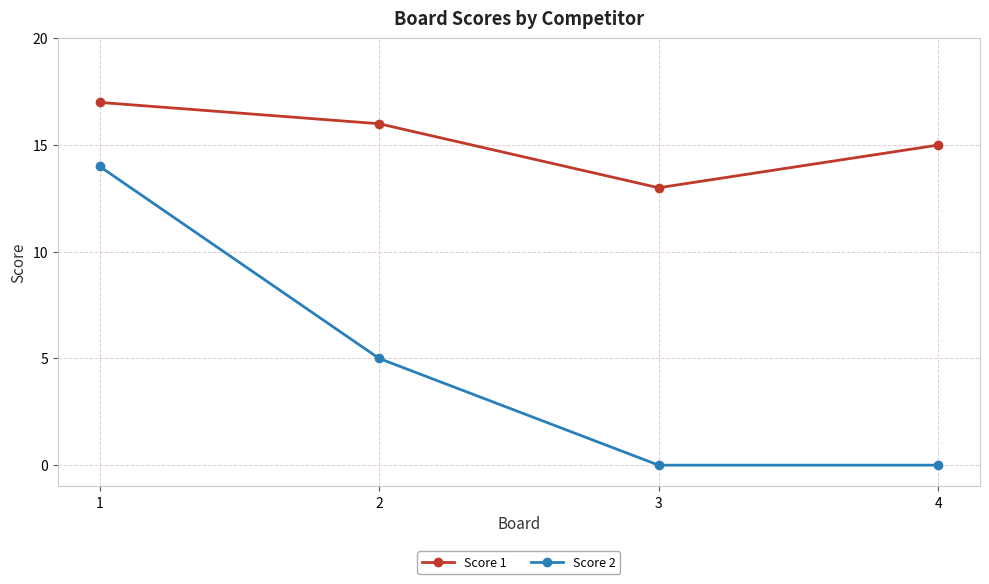

What is the average value of the Score 2 series?

5